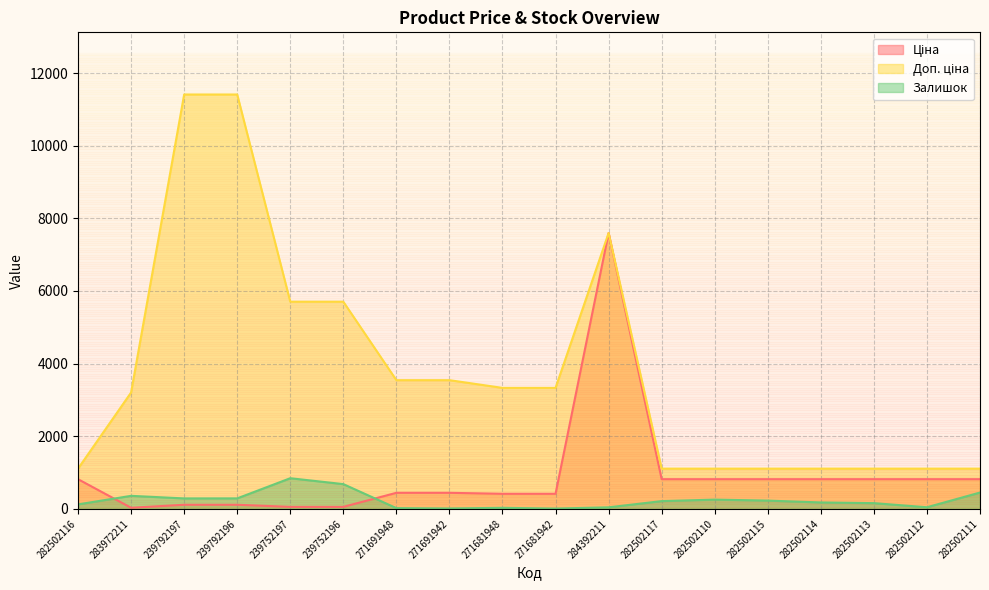

What is the difference between the second highest and minimum values in the Доп. ціна series?

10300.8